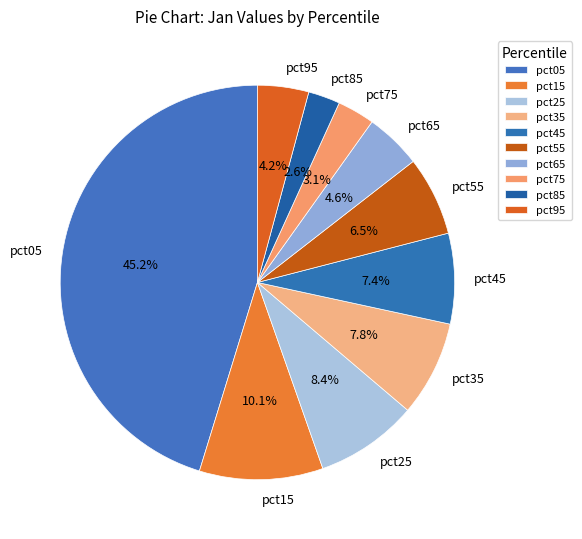

True or false: pct35 accounts for 1% of the total.

False